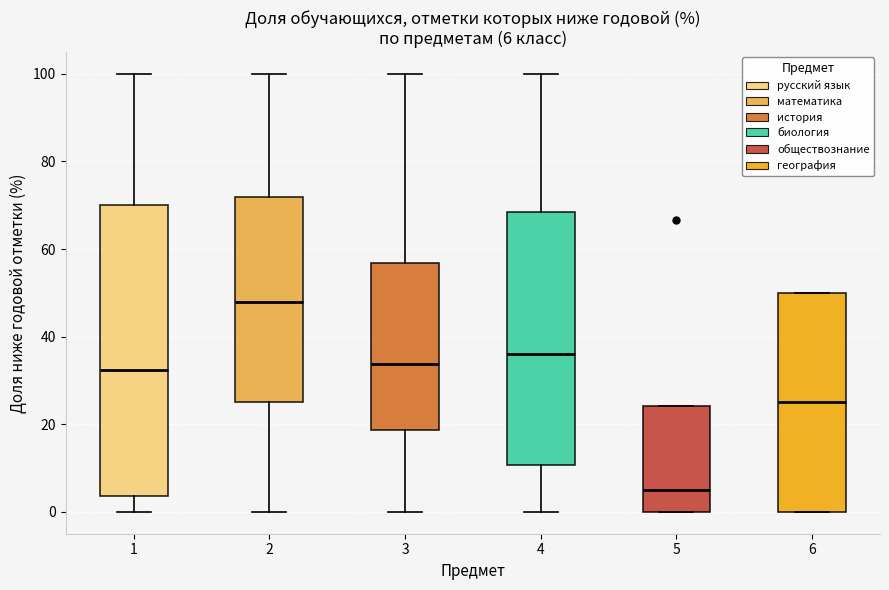

Comparing the boxes themselves (not the whiskers), which one is the tallest?

1